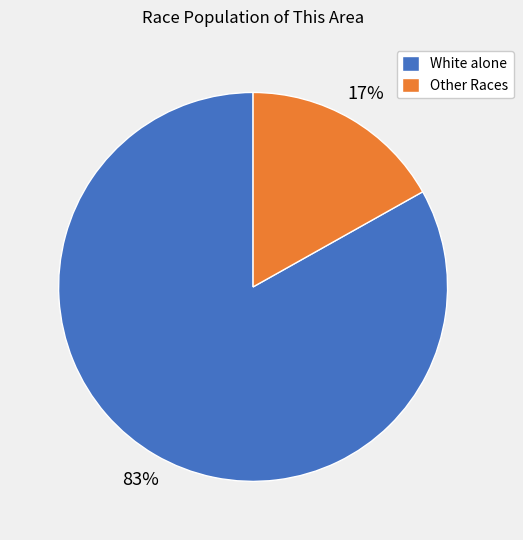

Is the sum of White alone and Other Races greater than half?

Yes